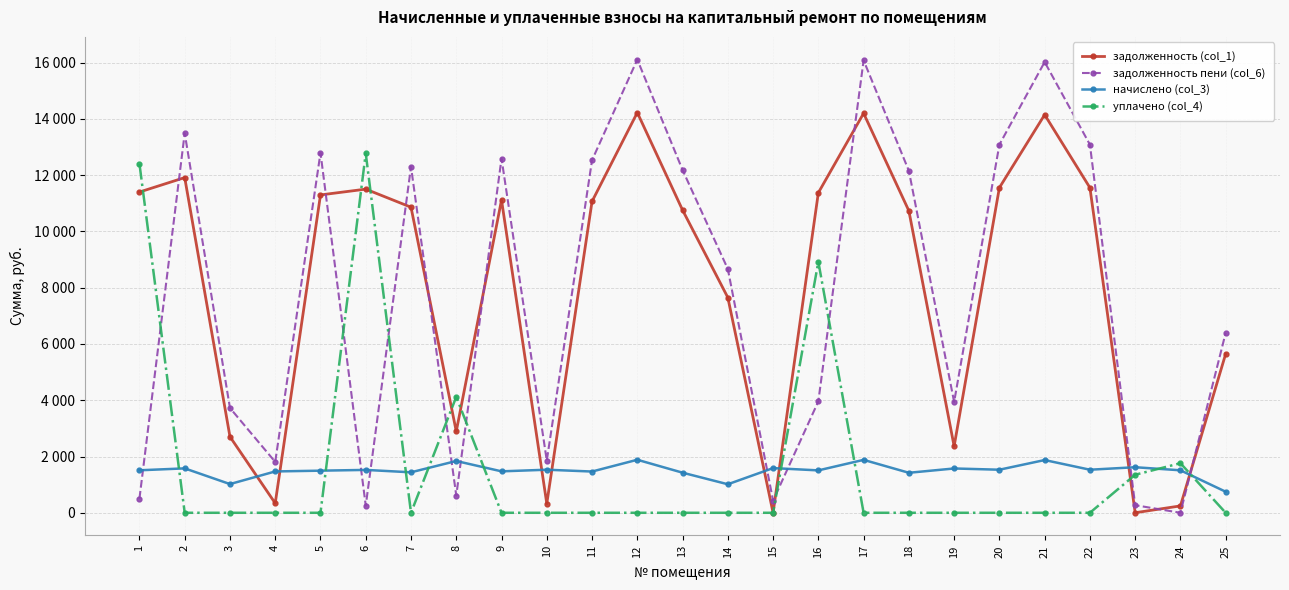

Where is начислено (col_3) nearest to the value 1316?

18